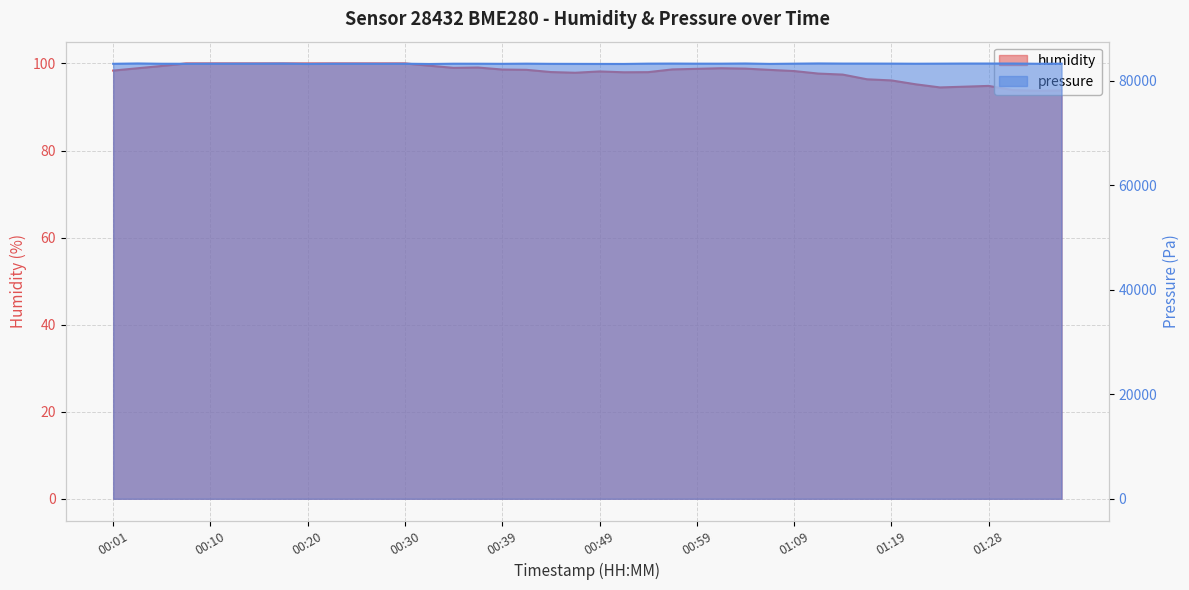

Where is humidity nearest to the value 96?

01:19